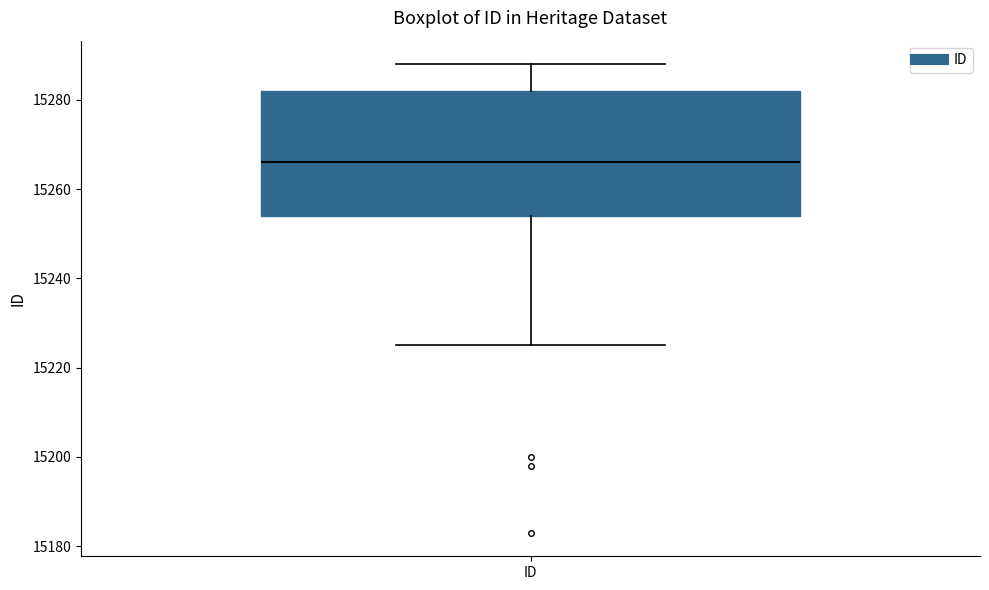

Read this box plot against the y-axis: the position of the median line, the range covered by the box, and the ends of both whiskers. The values are not printed on the chart, so give them approximately, as read against the axis.

median 15266, box 15254 to 15282, whiskers 15226 to 15288